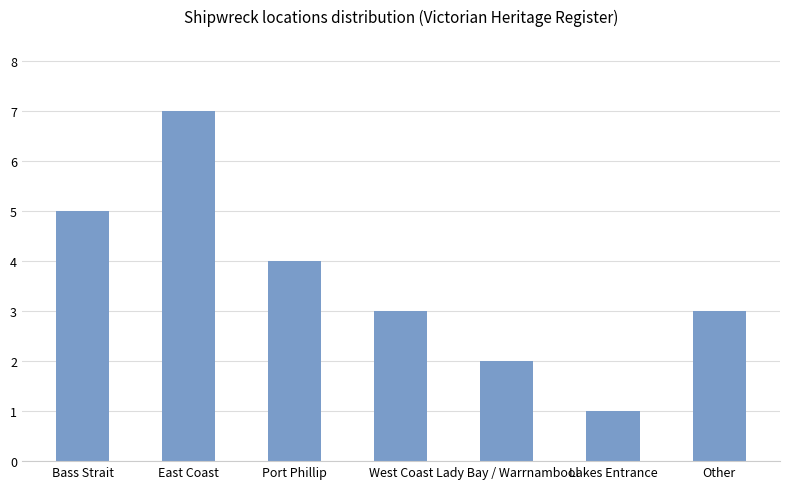

Approximately how many times larger is the value at West Coast compared to Lakes Entrance?

3.0